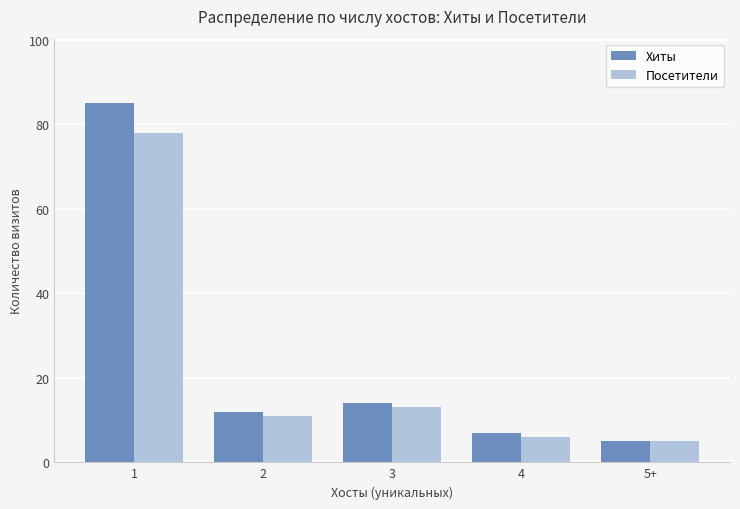

At which label does Хиты reach its minimum?

5+